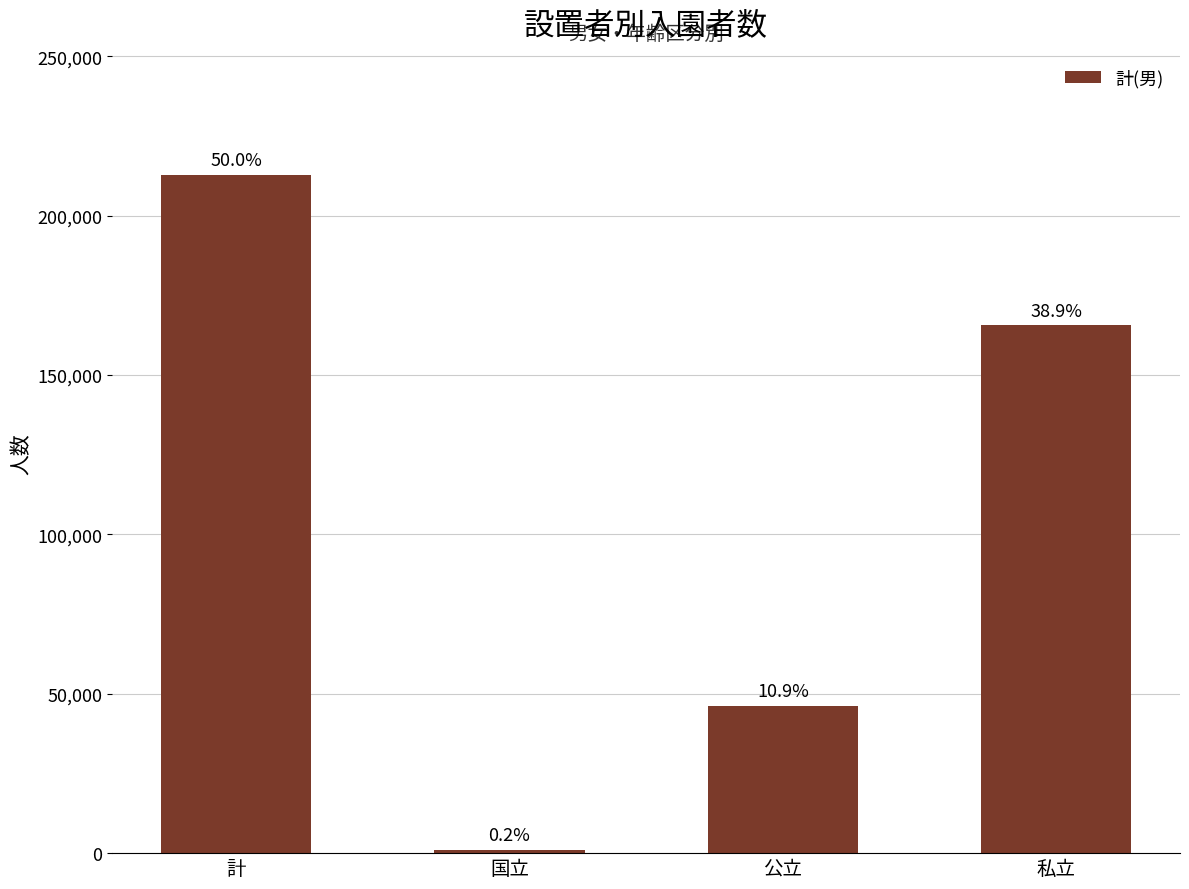

What is the change in value from 公立 to 私立?

+119383